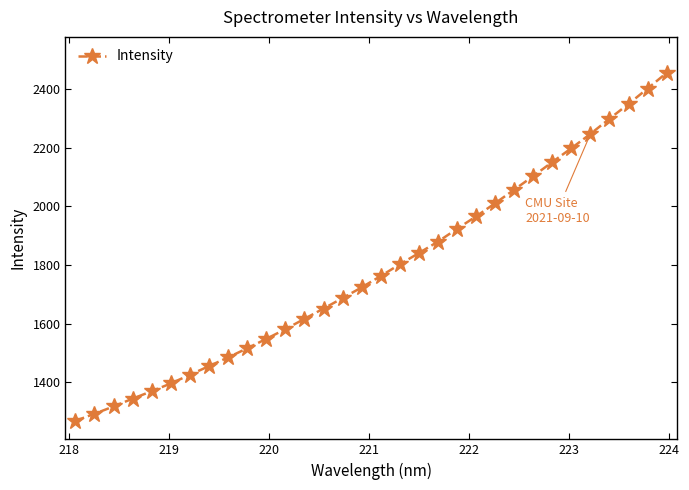

What is the value of the 12th point from the left?

1580.7